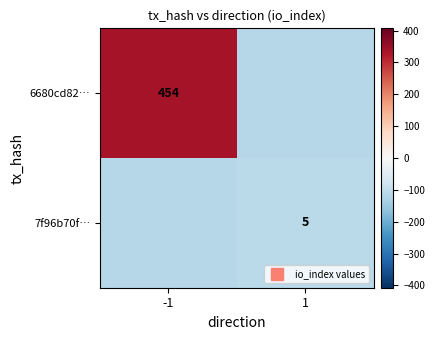

What is the approximate value of 7f96b70f… at -1?

-114.8